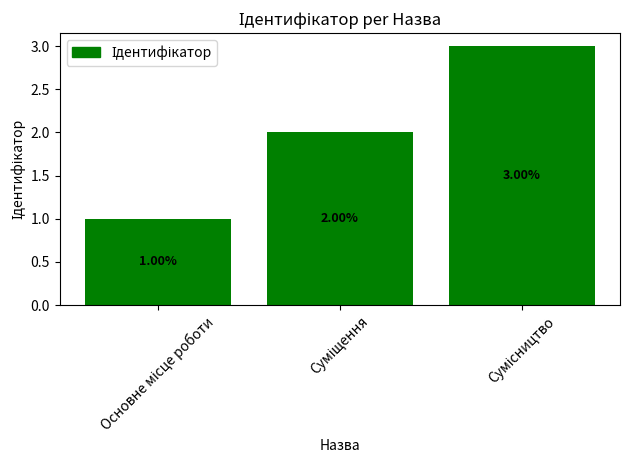

How many categories are shown in the chart?

3